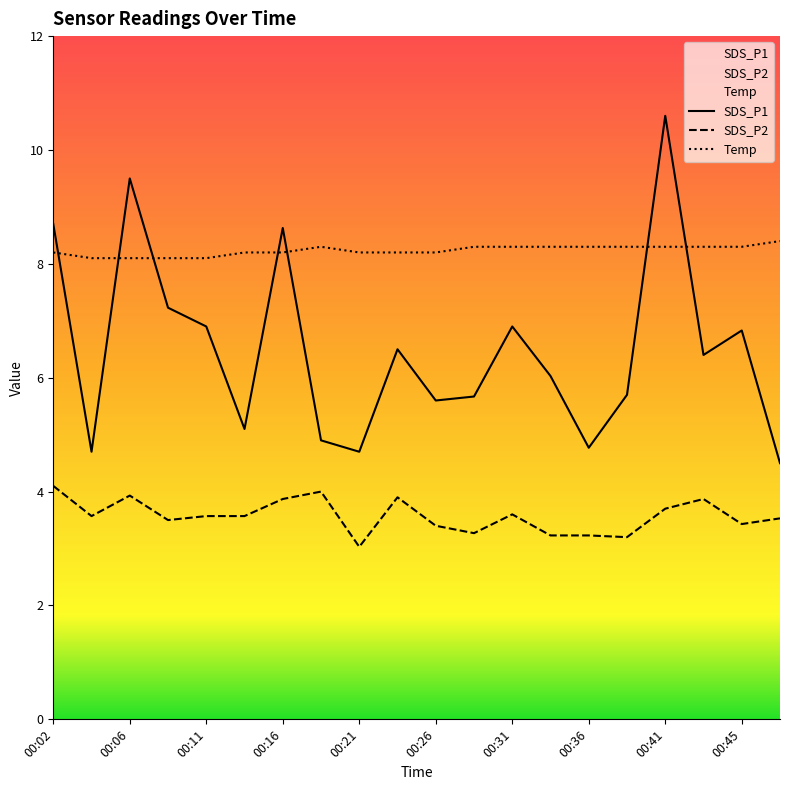

What is the spread (max minus min) of values at 00:04?

4.5